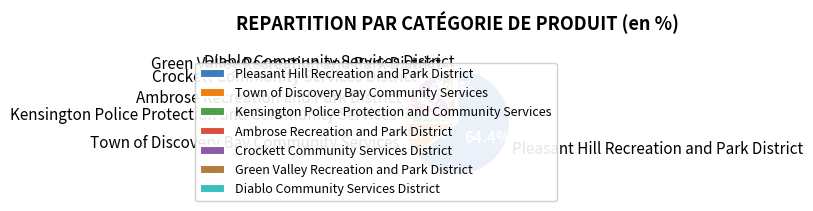

Between Crockett Community Services District and Ambrose Recreation and Park District, which is larger?

Crockett Community Services District